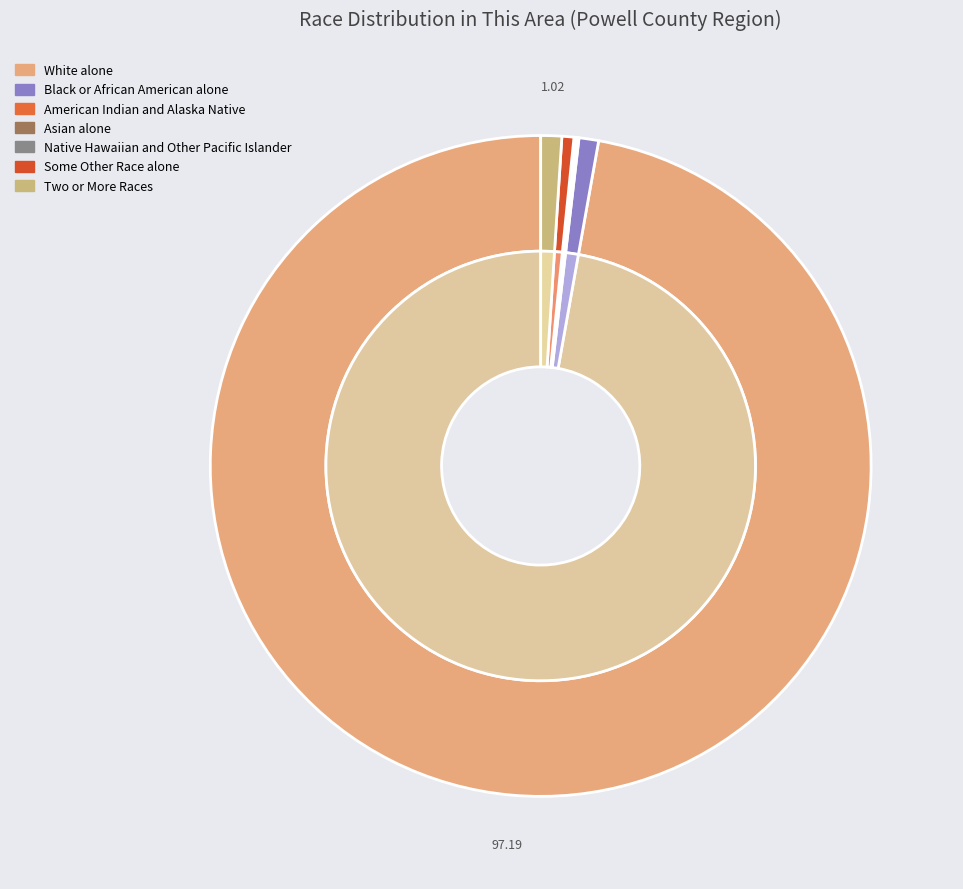

Is it true that Black or African American alone is 11% of the pie?

False